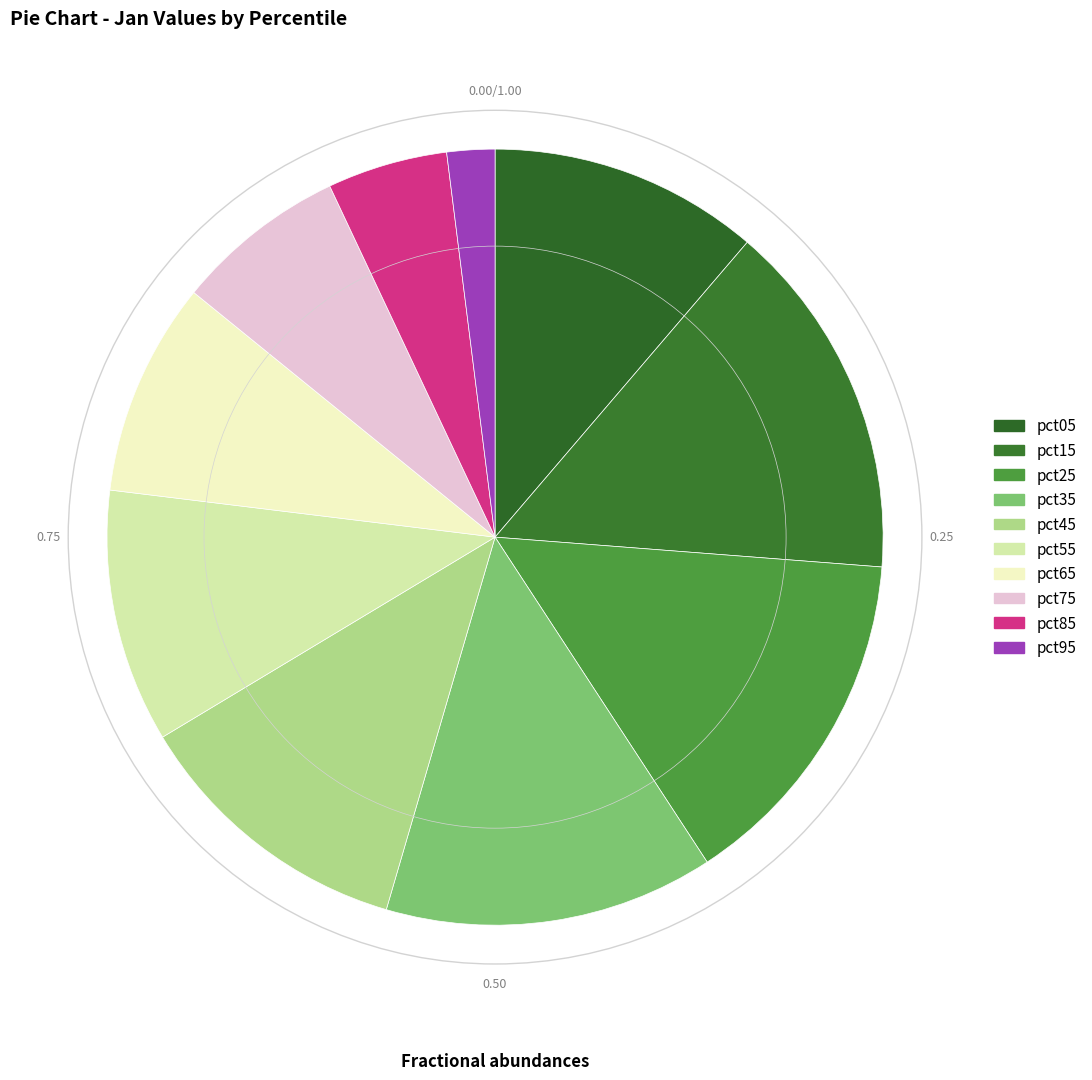

What percentage is the pct45 slice, to the nearest percent?

12%